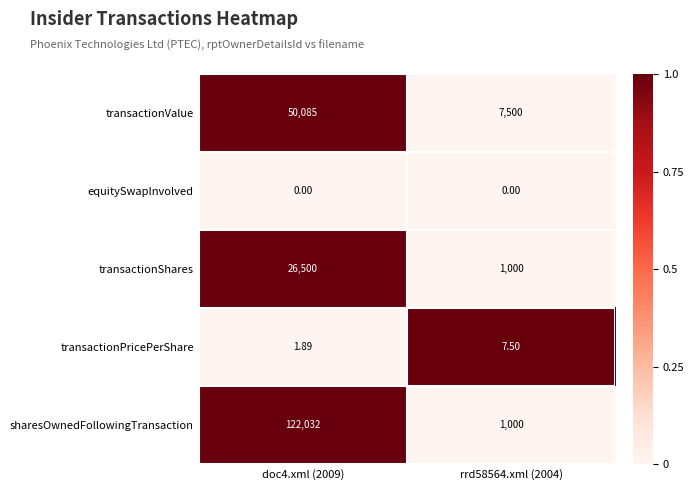

List the series in order of their peak value, highest first.

sharesOwnedFollowingTransaction, transactionValue, transactionShares, transactionPricePerShare, equitySwapInvolved